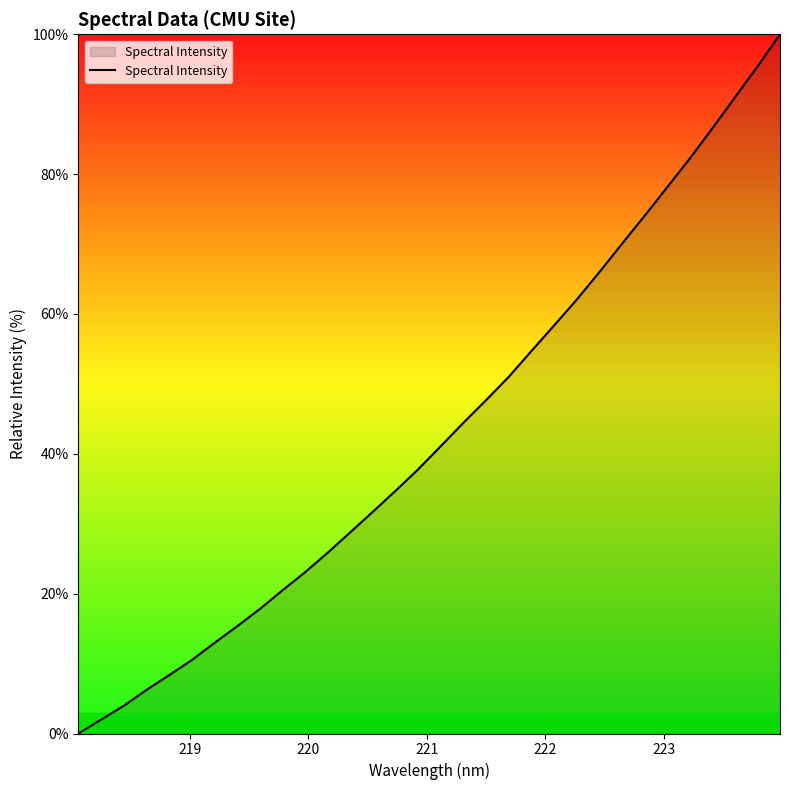

What is the greatest value displayed?

100.0